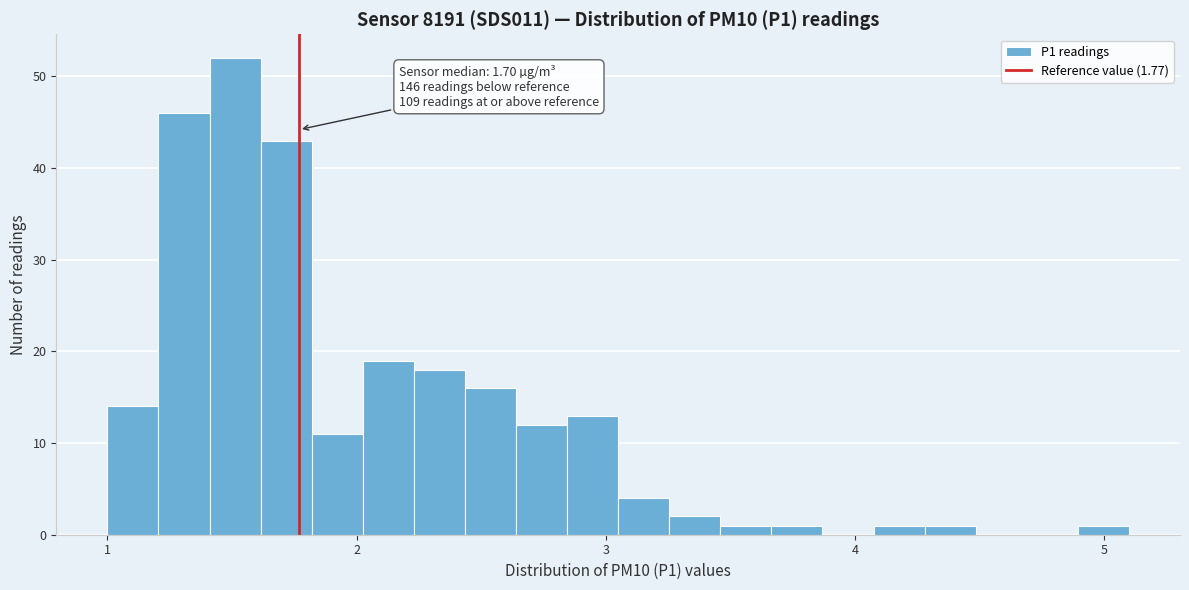

Read against the x-axis, roughly where is the centre of the tallest bar?

1.5